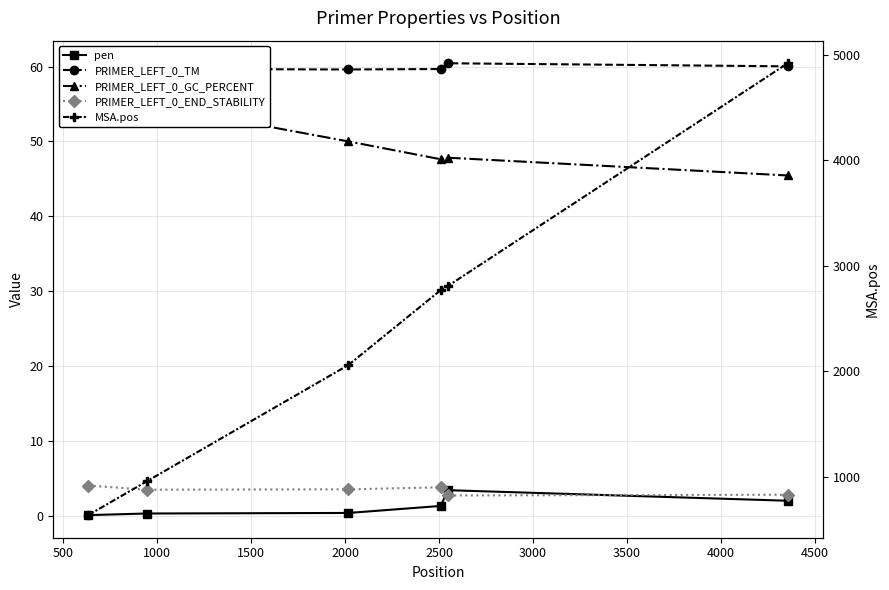

What is the minimum value for PRIMER_LEFT_0_GC_PERCENT?

45.5